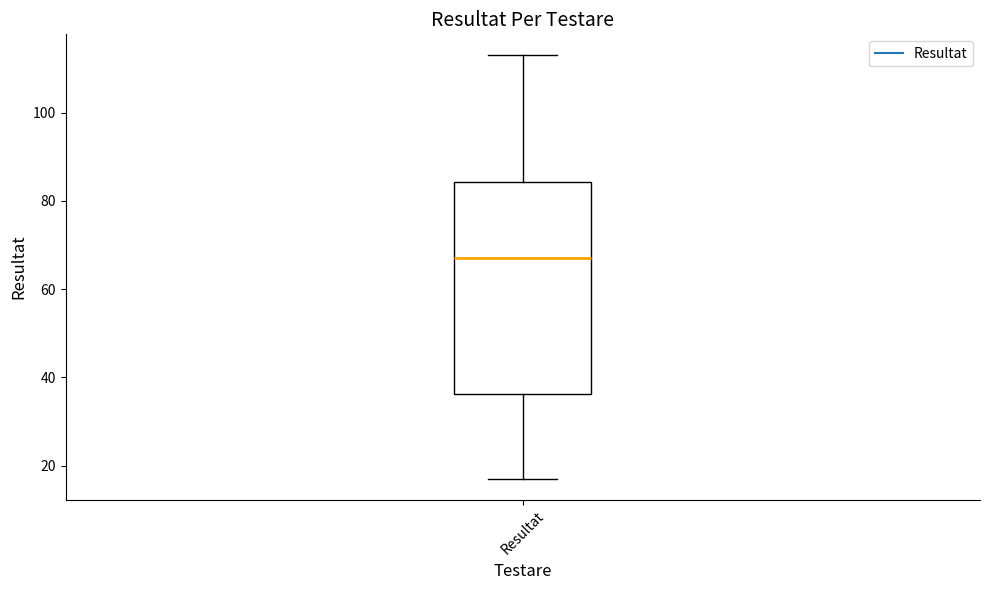

Where does the lower whisker of the box for Resultat end on the y-axis? The values are not printed on the chart, so give them approximately, as read against the axis.

18